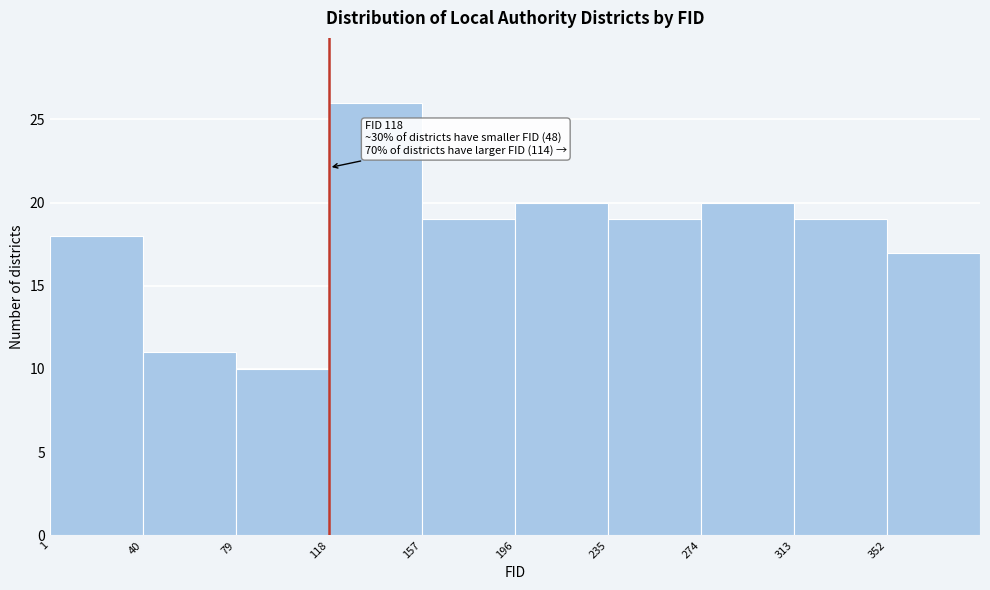

Which range on the x-axis has the tallest bar?

118 to 157